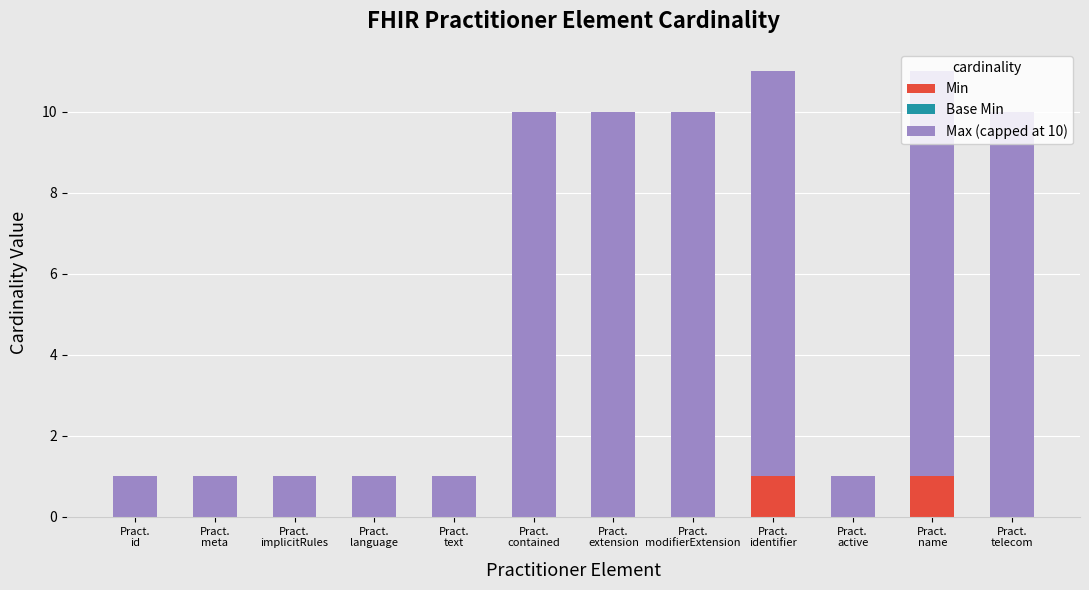

How many distinct data groups are displayed?

2